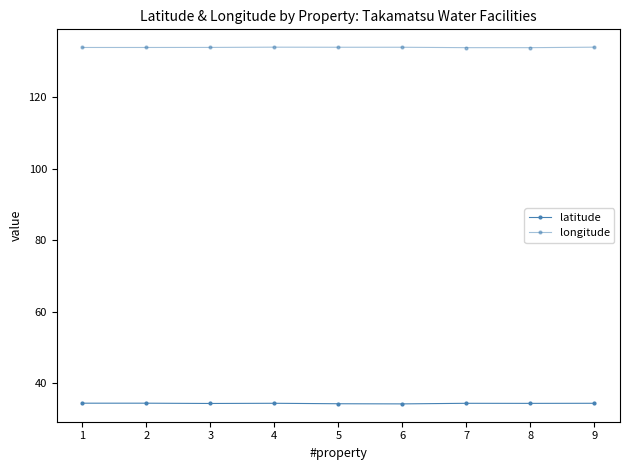

What is the value of the latitude point at the 2nd from the left?

34.3